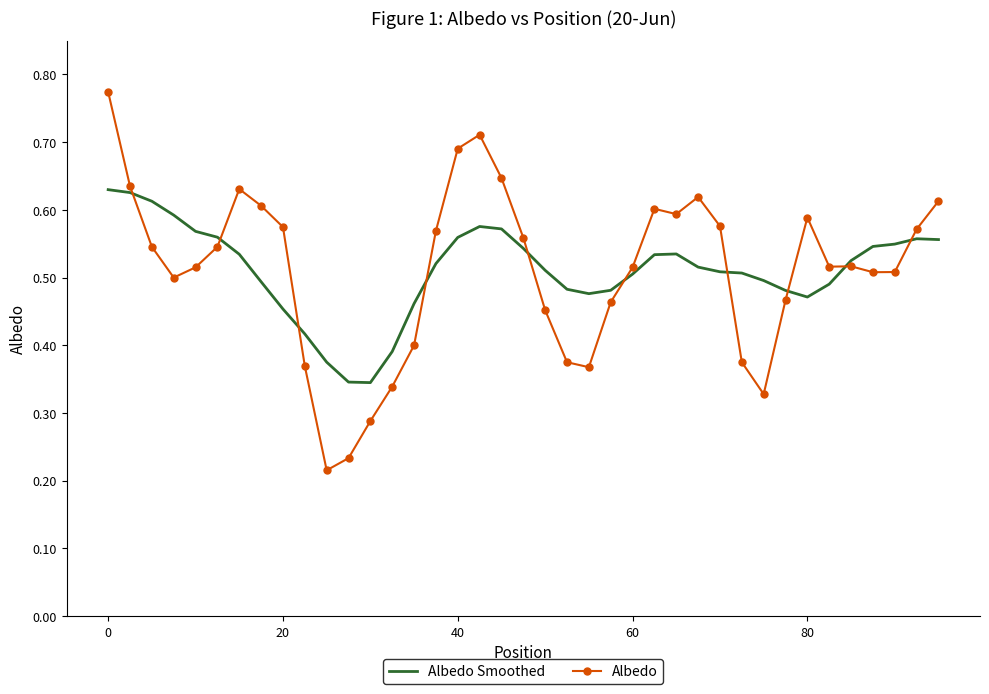

Which series has the largest range (max minus min)?

Albedo